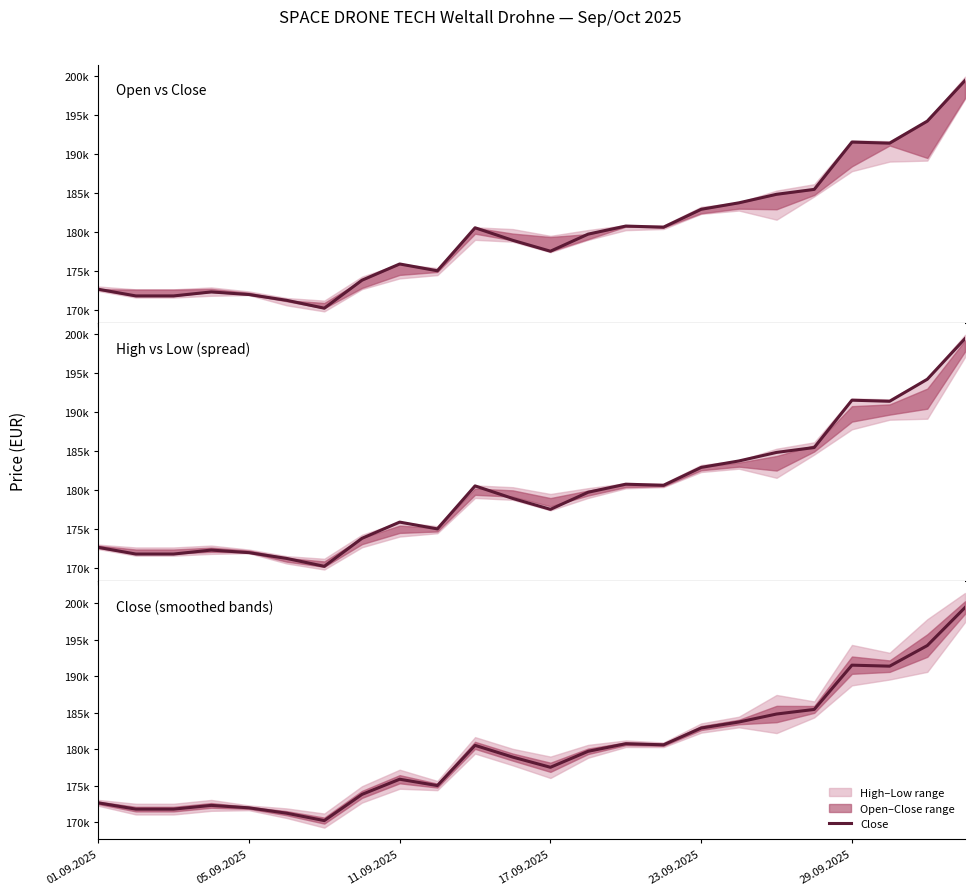

What is the greatest value displayed?

199408